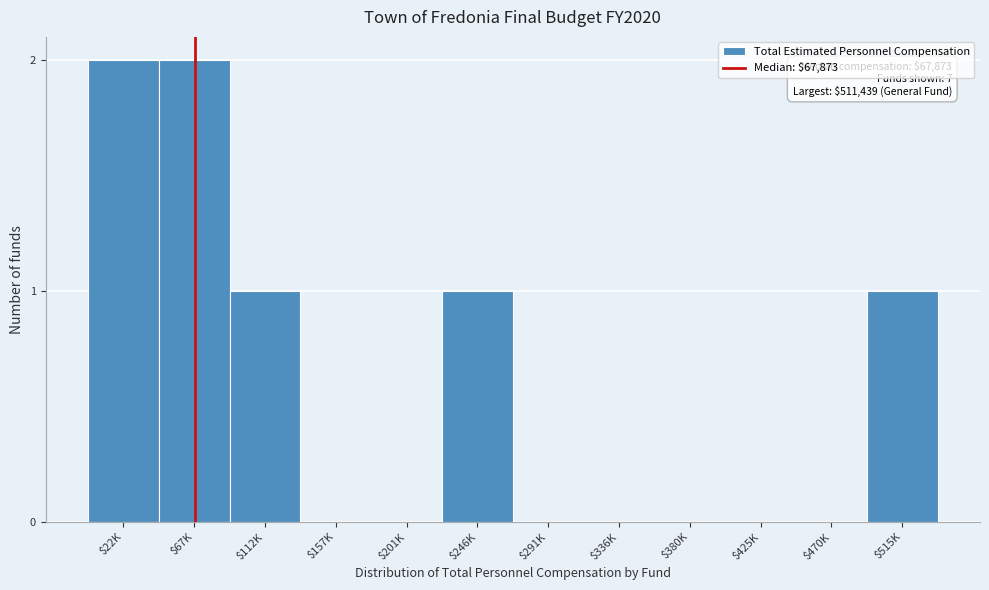

Is it true that the value at $291K is -1?

False